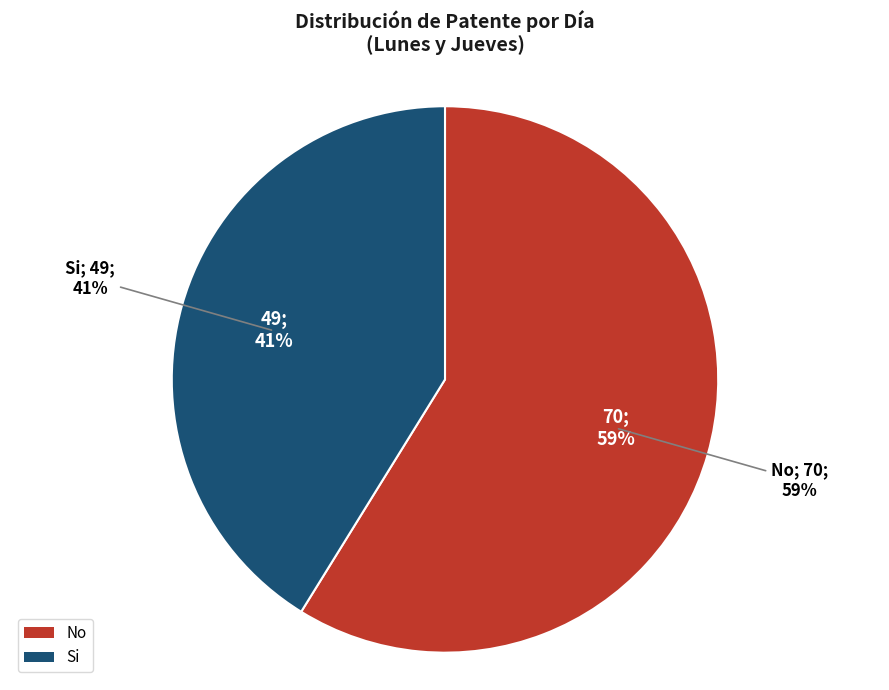

Which category has the smallest portion of the pie?

Si